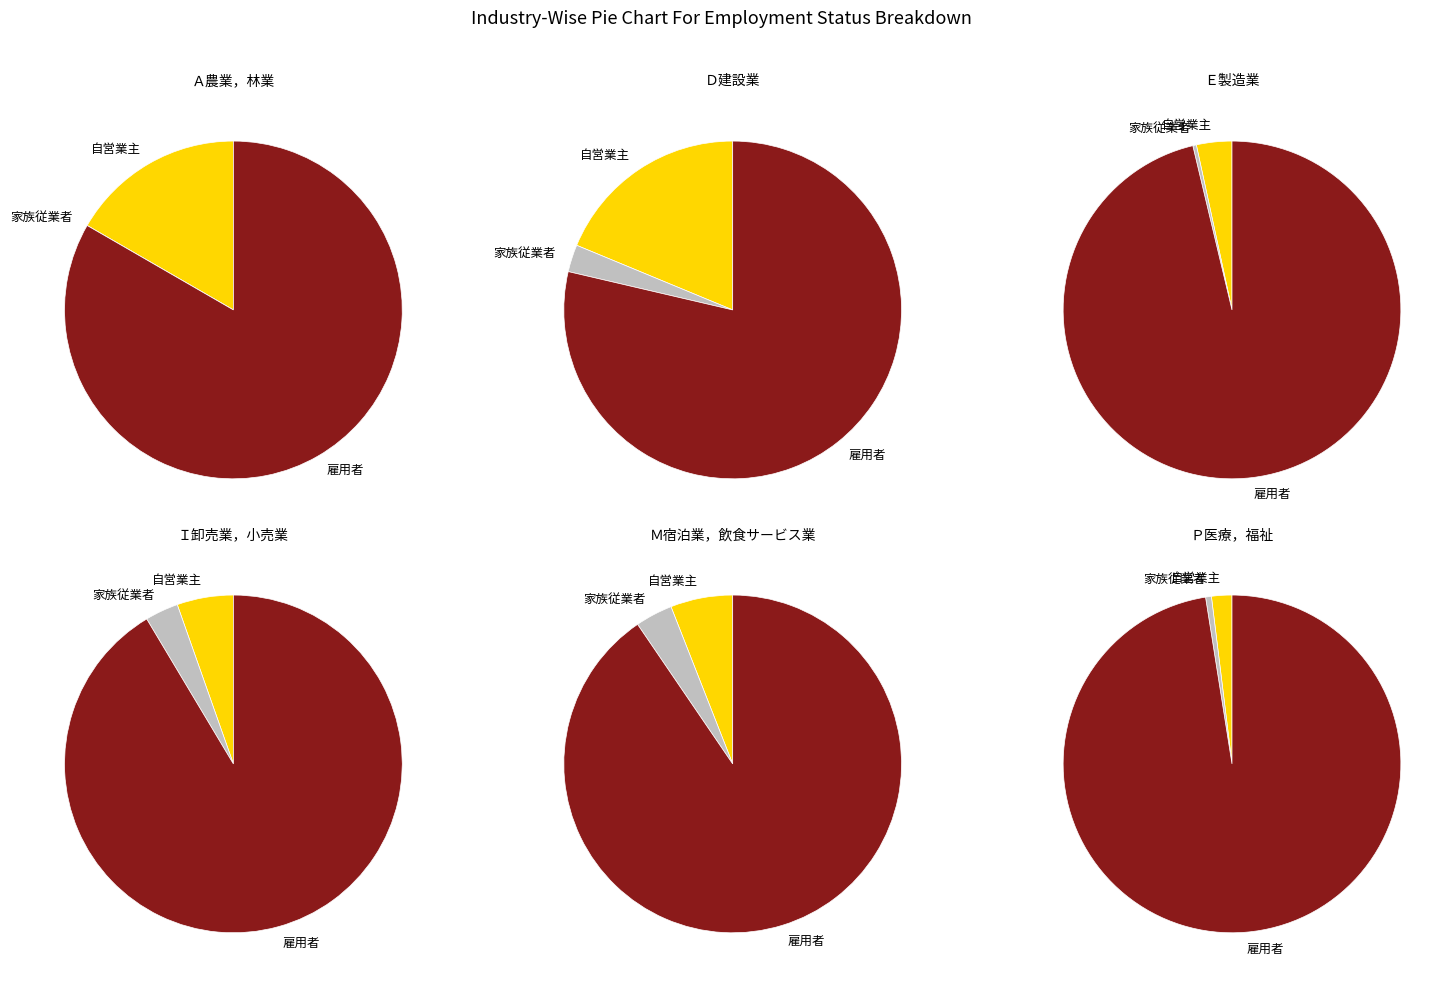

Which series has the largest range (max minus min)?

雇用者